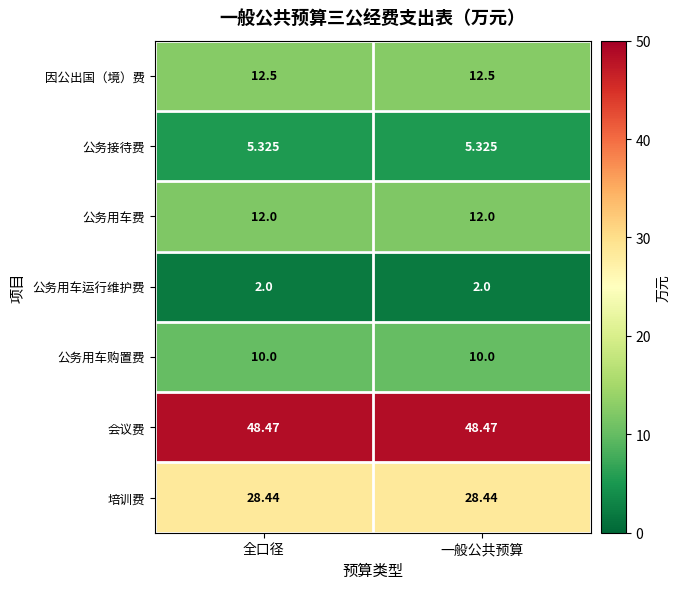

Rank the series at 一般公共预算 from highest to lowest value.

会议费, 培训费, 因公出国（境）费, 公务用车费, 公务用车购置费, 公务接待费, 公务用车运行维护费